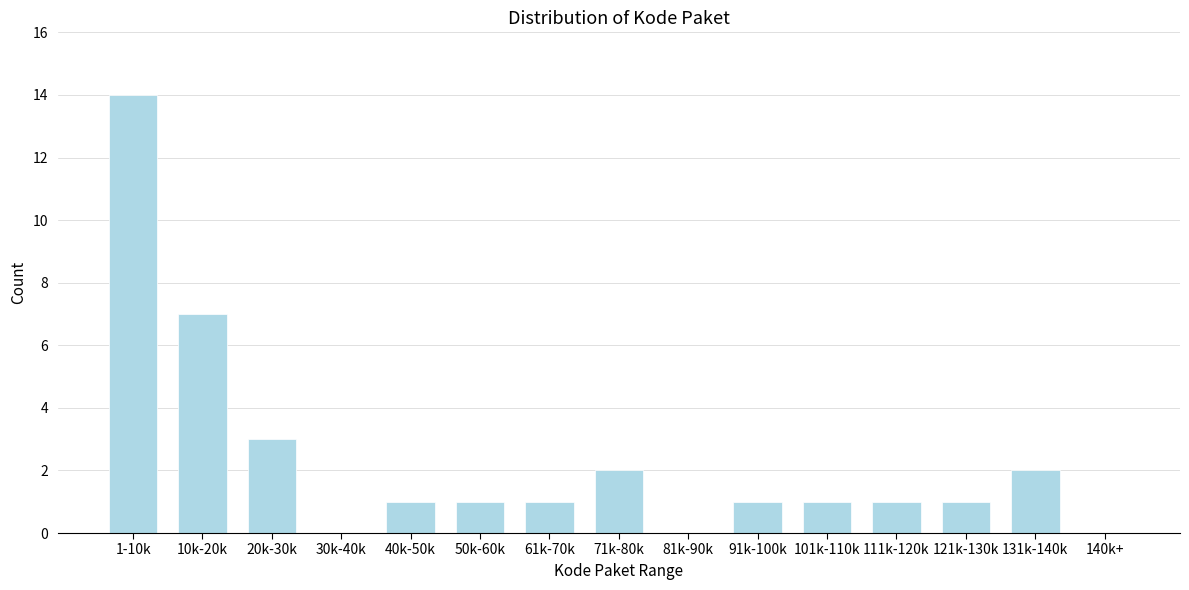

Reading right to left, list all the values displayed in this chart.

140k+=0	131k-140k=2	121k-130k=1	111k-120k=1	101k-110k=1	91k-100k=1	81k-90k=0	71k-80k=2	61k-70k=1	50k-60k=1	40k-50k=1	30k-40k=0	20k-30k=3	10k-20k=7	1-10k=14